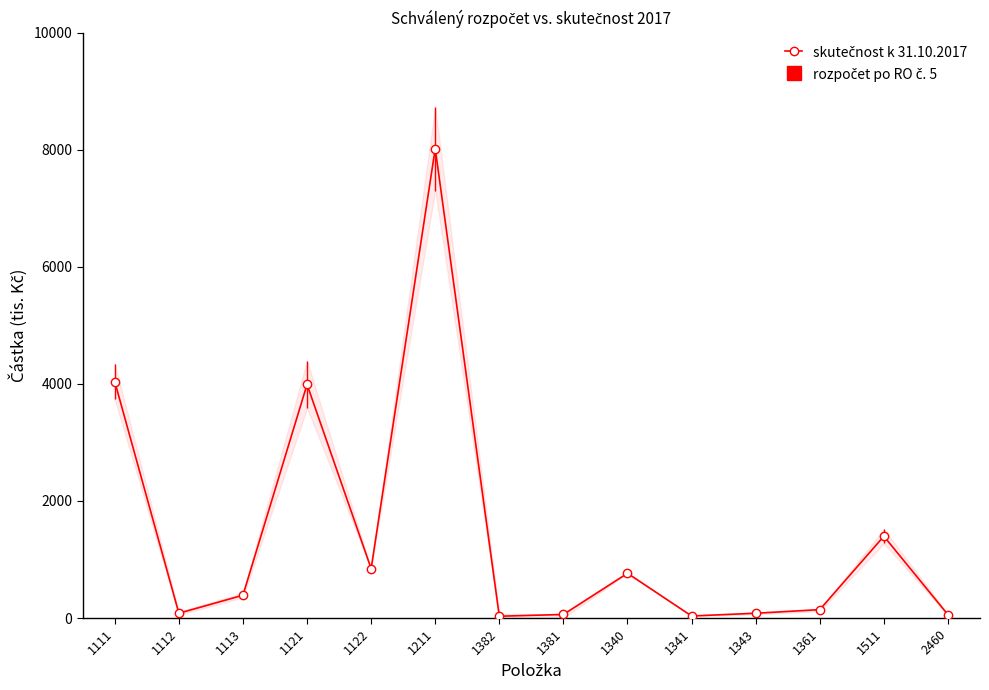

List the labels in order of value, smallest first.

1382, 1341, 2460, 1381, 1112, 1343, 1361, 1113, 1340, 1122, 1511, 1121, 1111, 1211